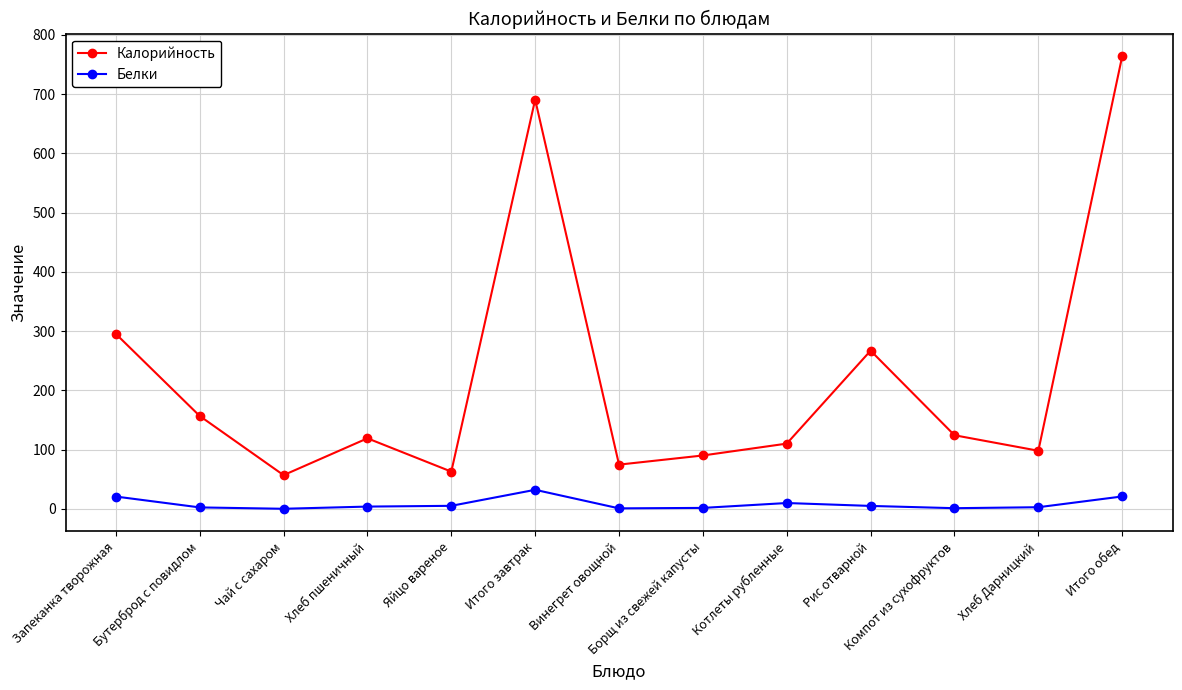

Read the Калорийность value at Запеканка творожная.

295.2